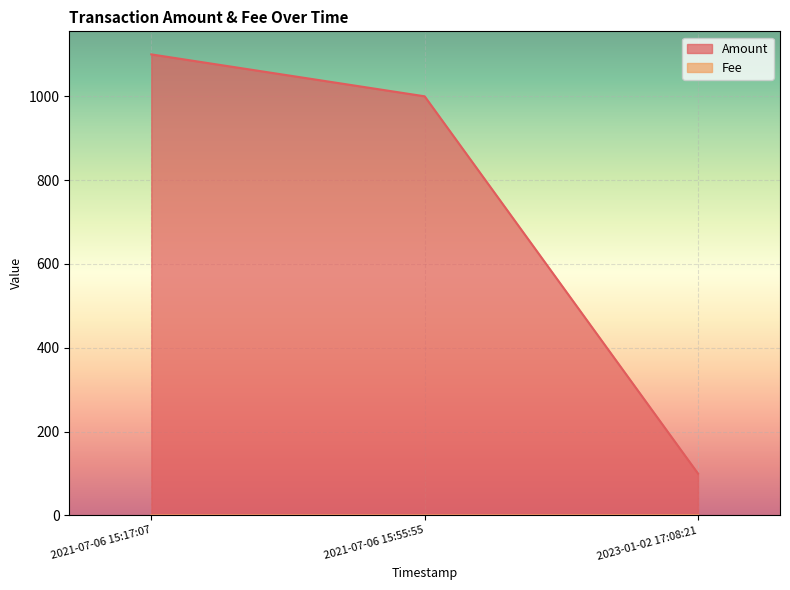

What is the average value of the Amount series?

733.3